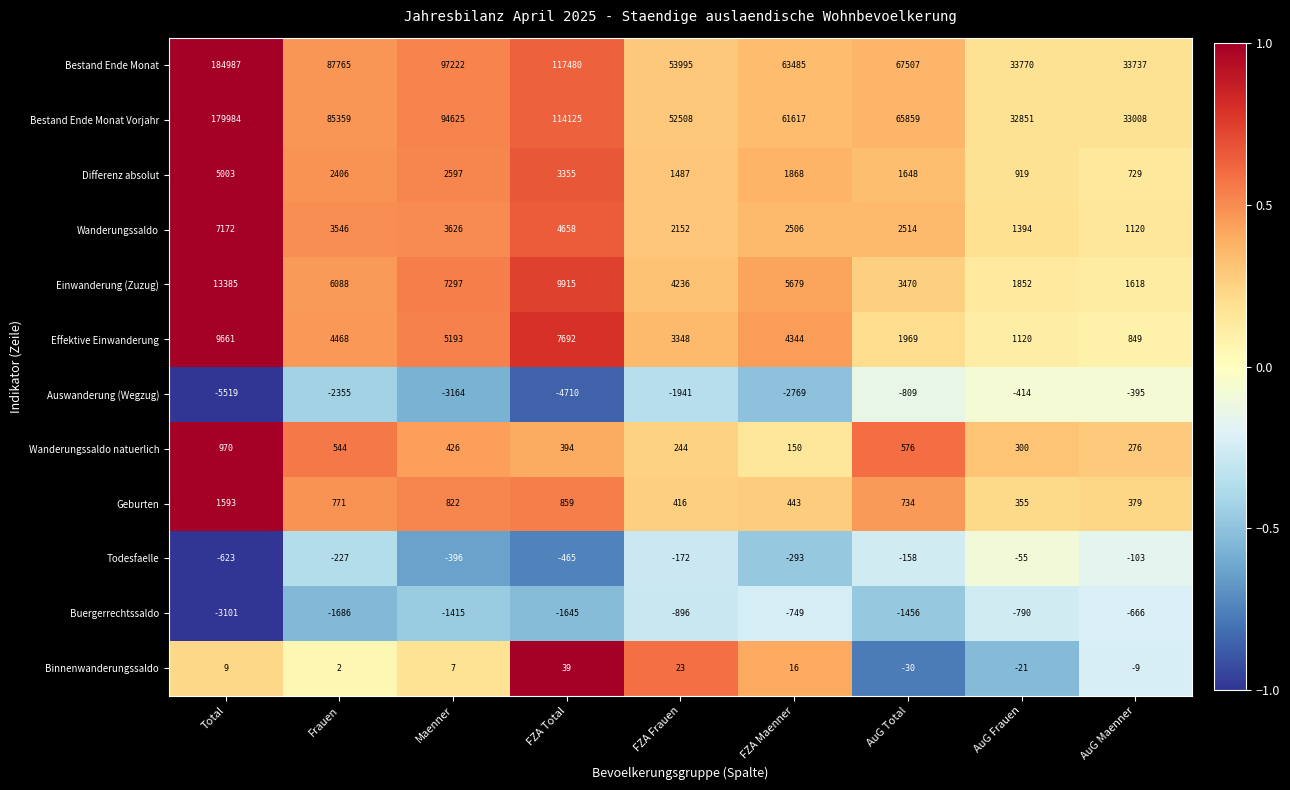

What is the minimum value shown in the chart?

-5519